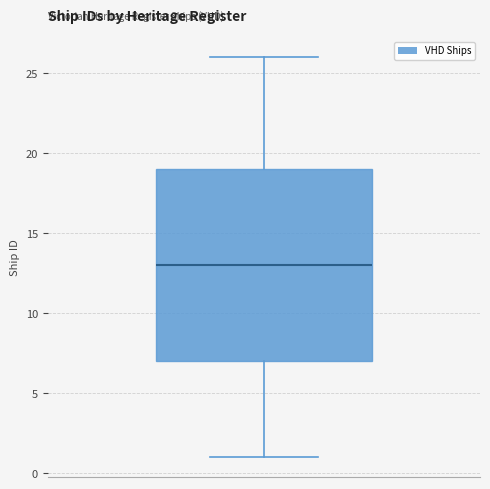

Transcribe this box plot: give where the median line is, the range the box spans, and where the two whiskers end, as read against the y-axis. The values are not printed on the chart, so give them approximately, as read against the axis.

median 13, box 7 to 19, whiskers 1 to 26